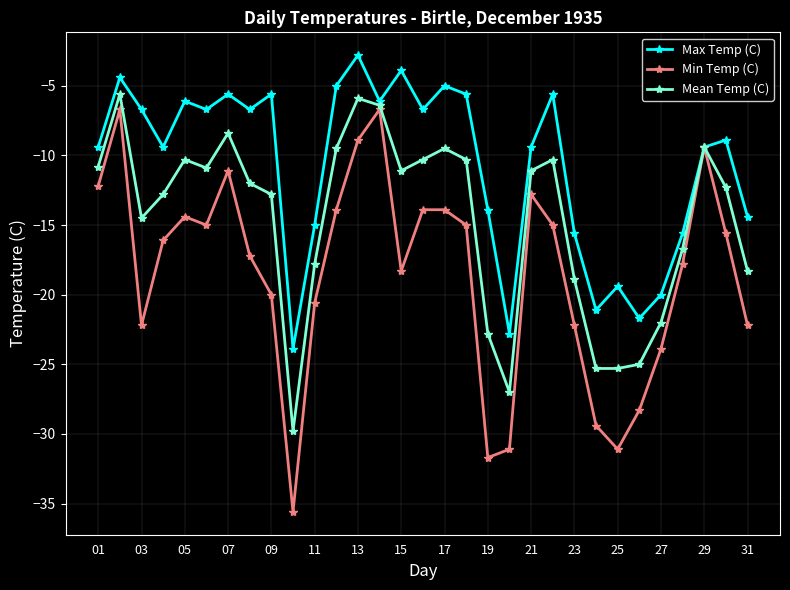

True or false: Max Temp (C) has more than 2 points higher than both neighbors.

True